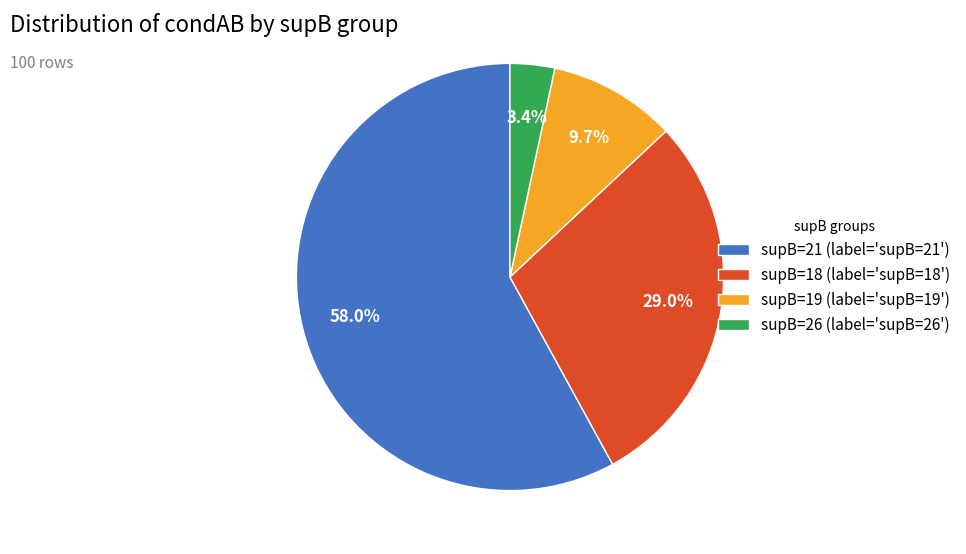

Rank the categories by value from lowest to highest.

supB=26 (label='supB=26'), supB=19 (label='supB=19'), supB=18 (label='supB=18'), supB=21 (label='supB=21')